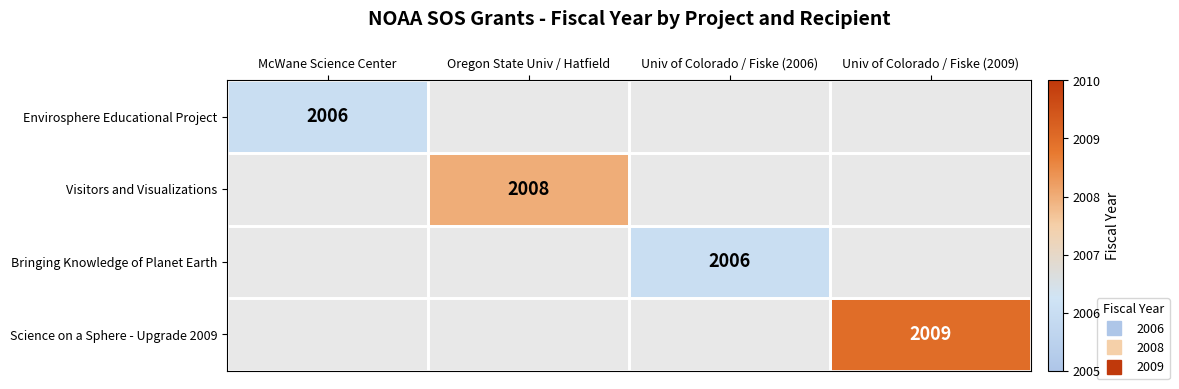

How many distinct data groups are displayed?

4